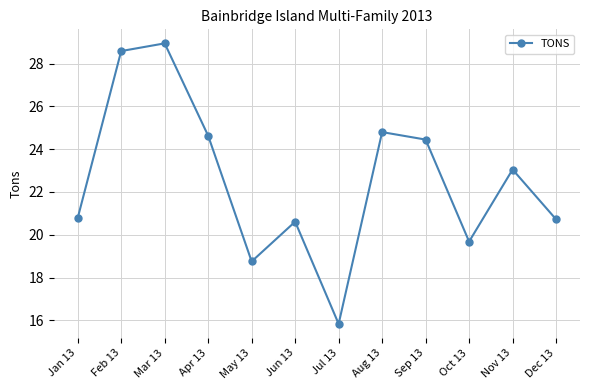

What is the difference between the maximum and second lowest values?

10.2